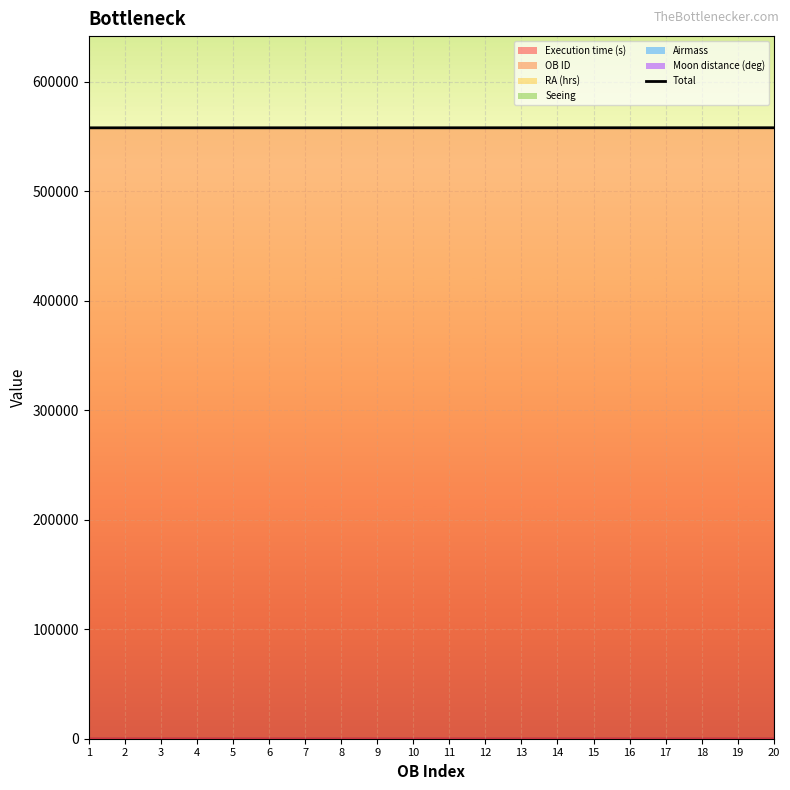

Approximately how many times larger is the value at 7 compared to 16?

1.0